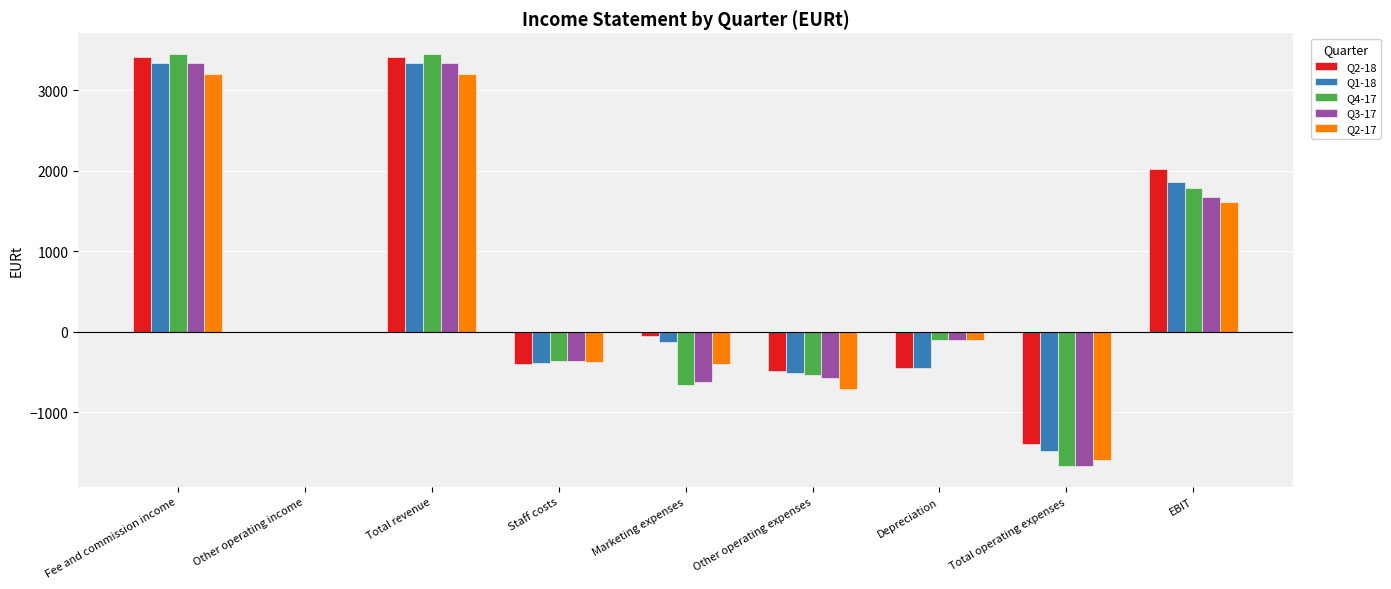

Does the chart contain stacked bars?

No